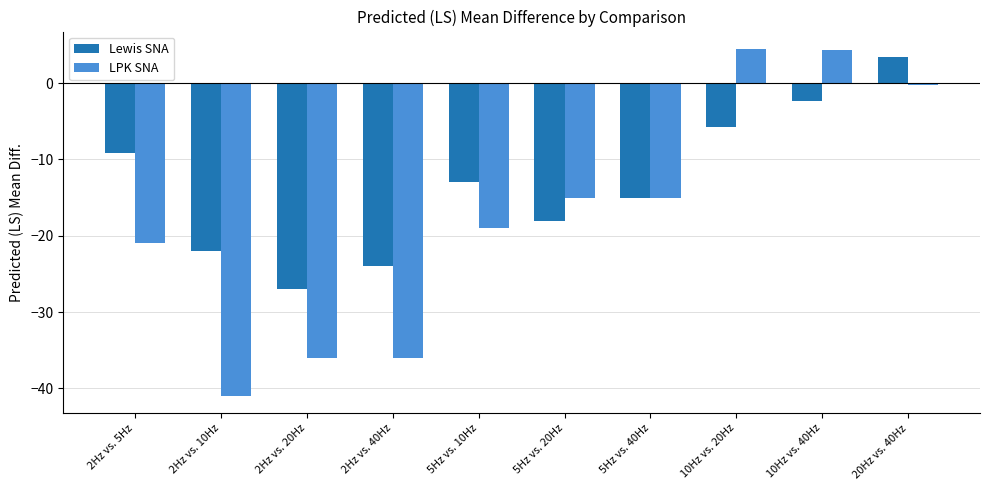

What is the spread (max minus min) of values at 2Hz vs. 20Hz?

9.0